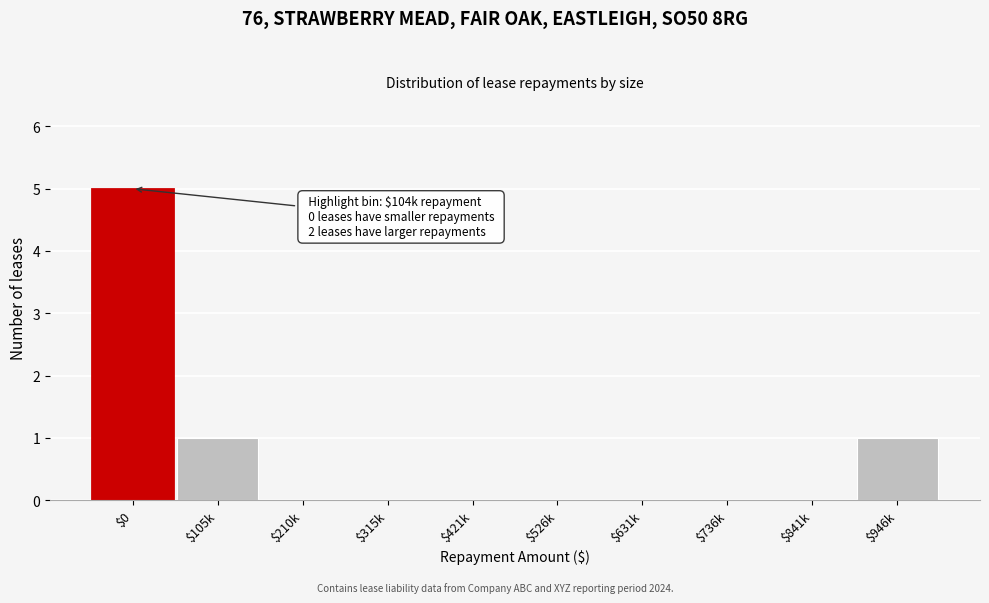

The chart shows a value of 2 at $526k. True or false?

False